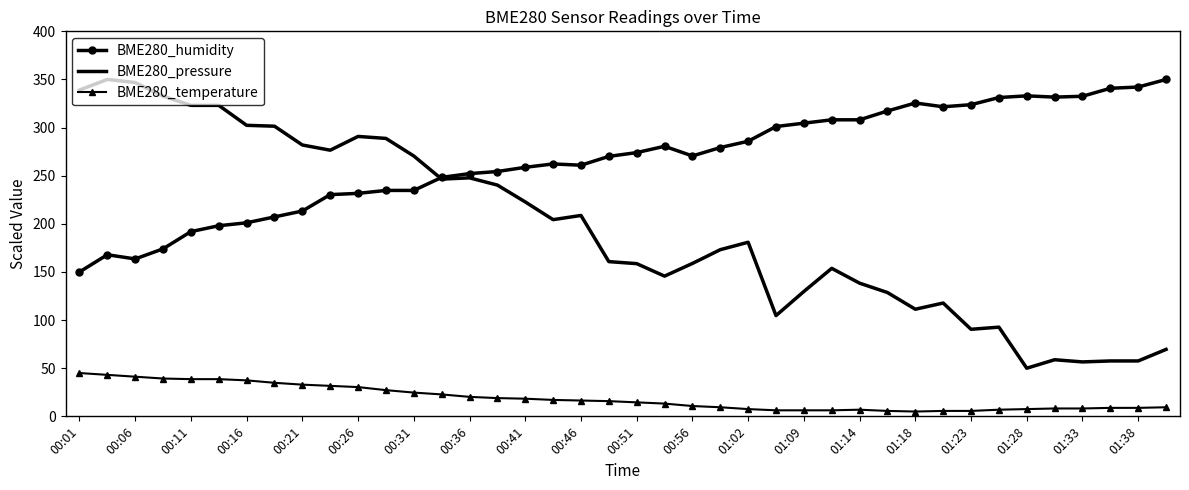

True or false: BME280_humidity and BME280_temperature cross at least once.

False